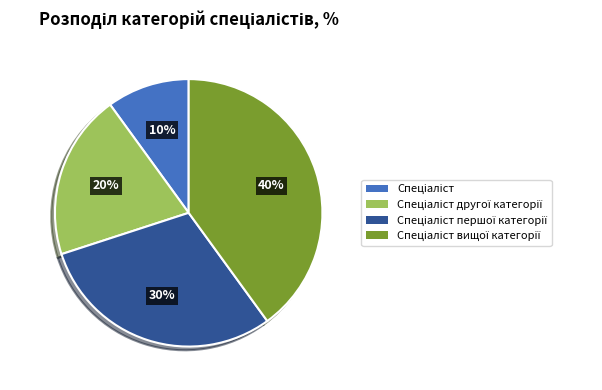

To the nearest percent, what is the difference between the largest and smallest slice percentages?

30%